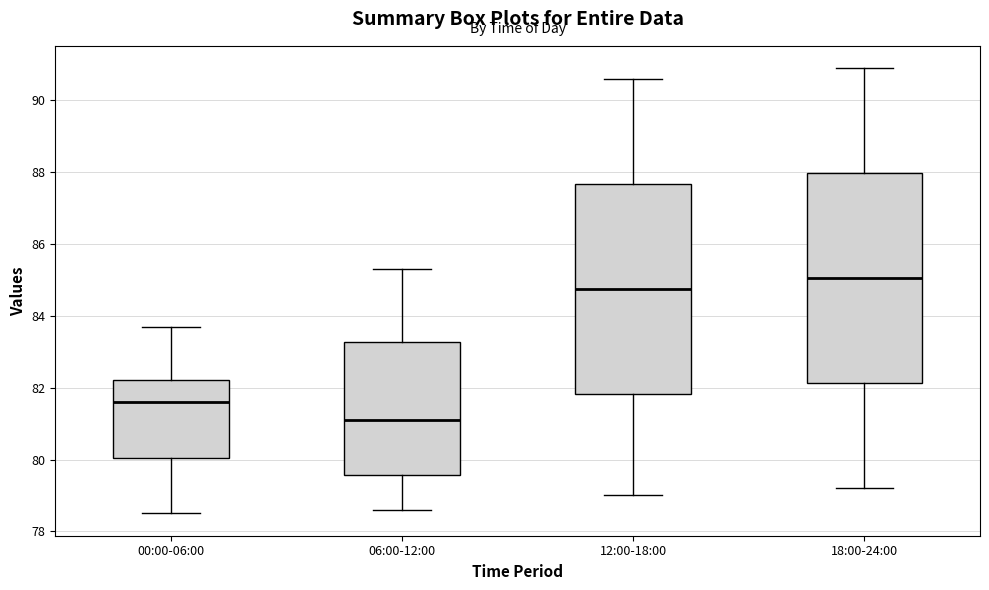

Where does the upper whisker of the box for 12:00-18:00 end on the y-axis? The values are not printed on the chart, so give them approximately, as read against the axis.

90.6